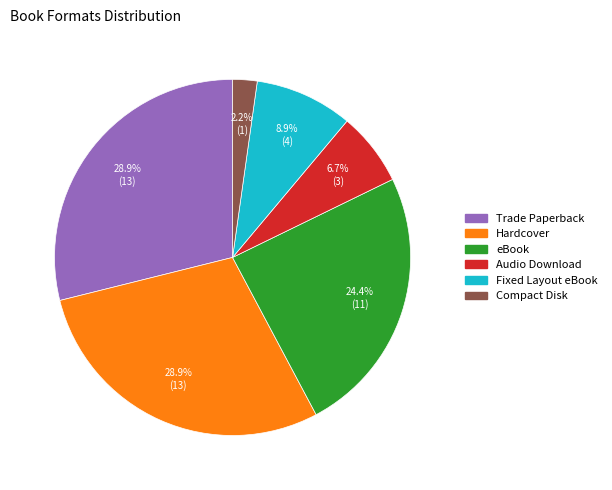

What percentage is the Fixed Layout eBook slice, to the nearest percent?

9%